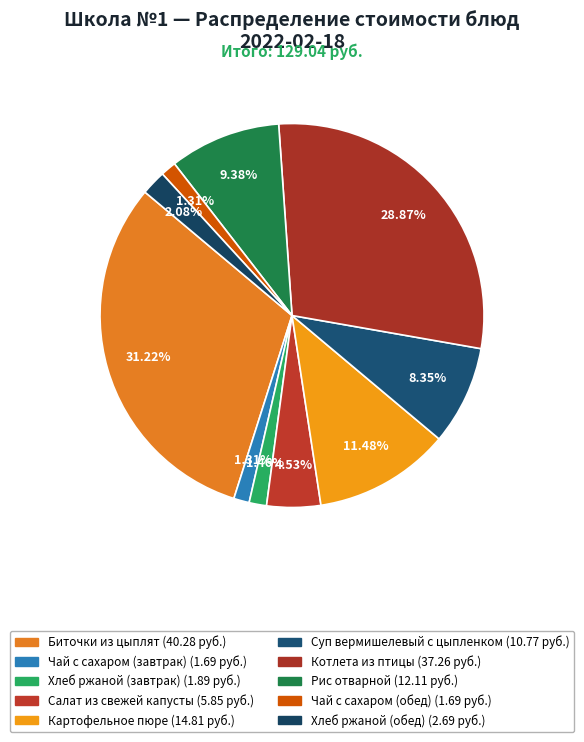

Rank the categories by value from highest to lowest.

Биточки из цыплят, Котлета из птицы, Картофельное пюре, Рис отварной, Суп вермишелевый с цыпленком, Салат из свежей капусты, Хлеб ржаной (обед), Хлеб ржаной (завтрак), Чай с сахаром (завтрак), Чай с сахаром (обед)